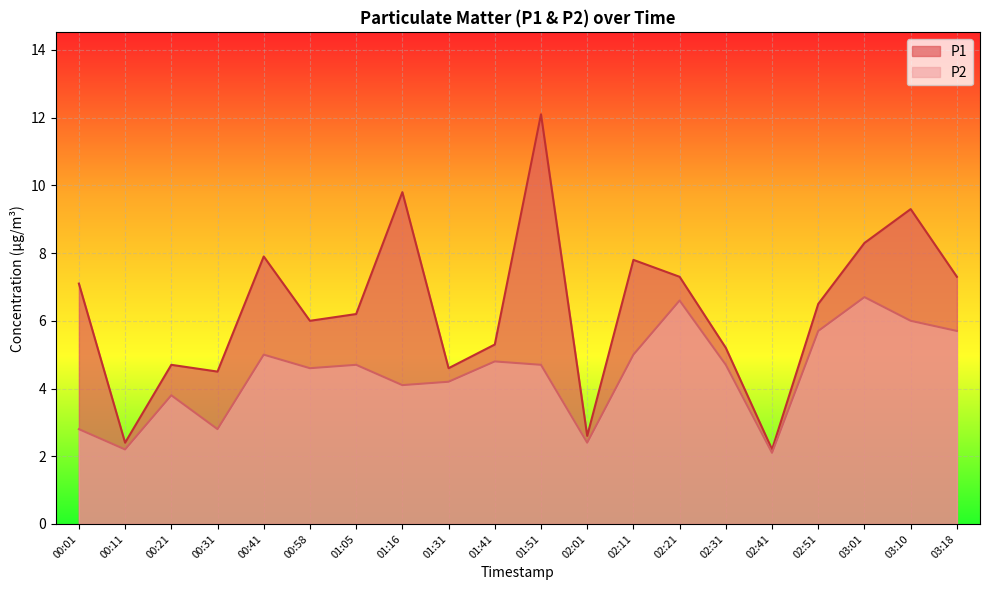

True or false: P2 and P1 intersect in this chart.

False